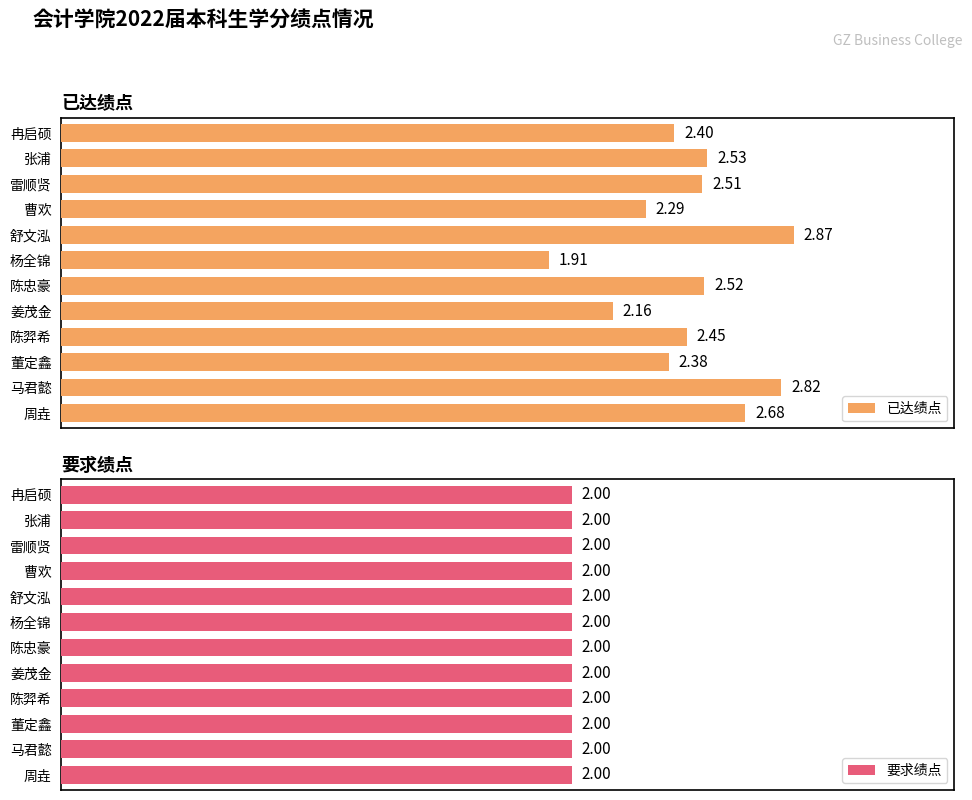

What is the highest value of the 已达绩点 series?

2.9